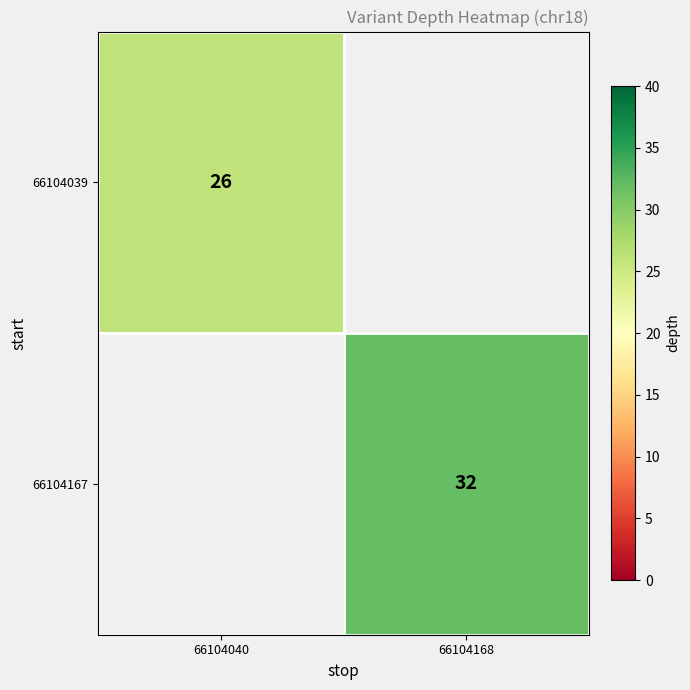

The value of 66104039 at 66104040 is 26. True or false?

True